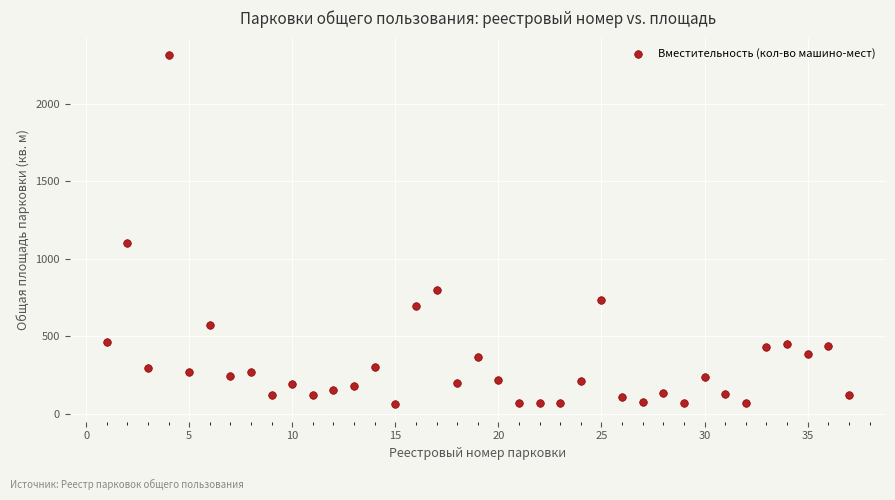

What is the range of Y values (max minus min)?

2255